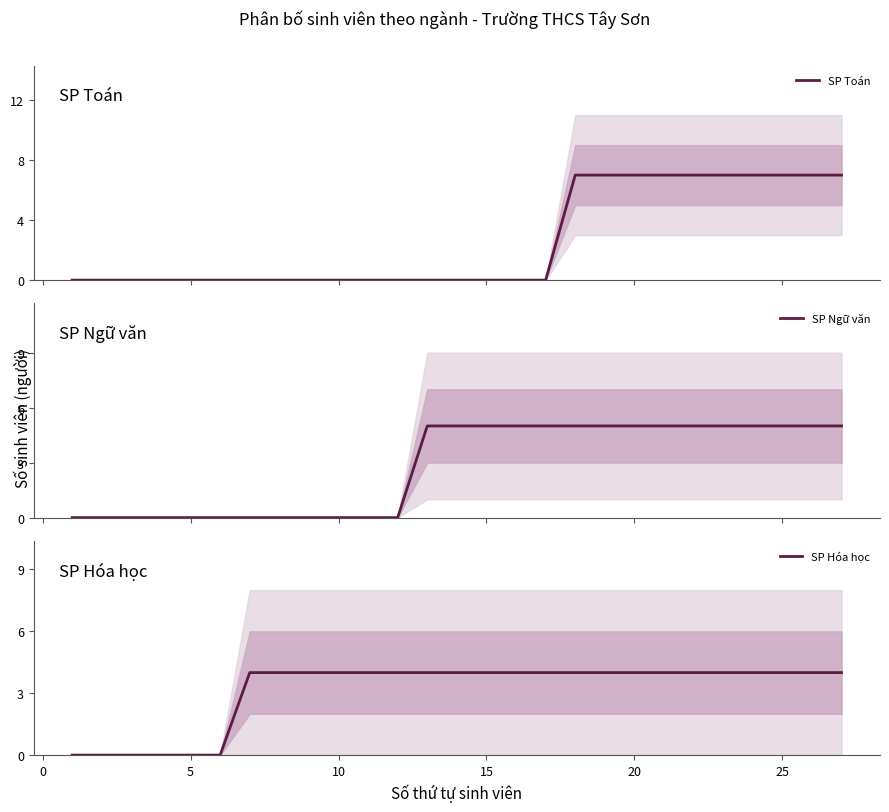

How many distinct data groups are displayed?

3